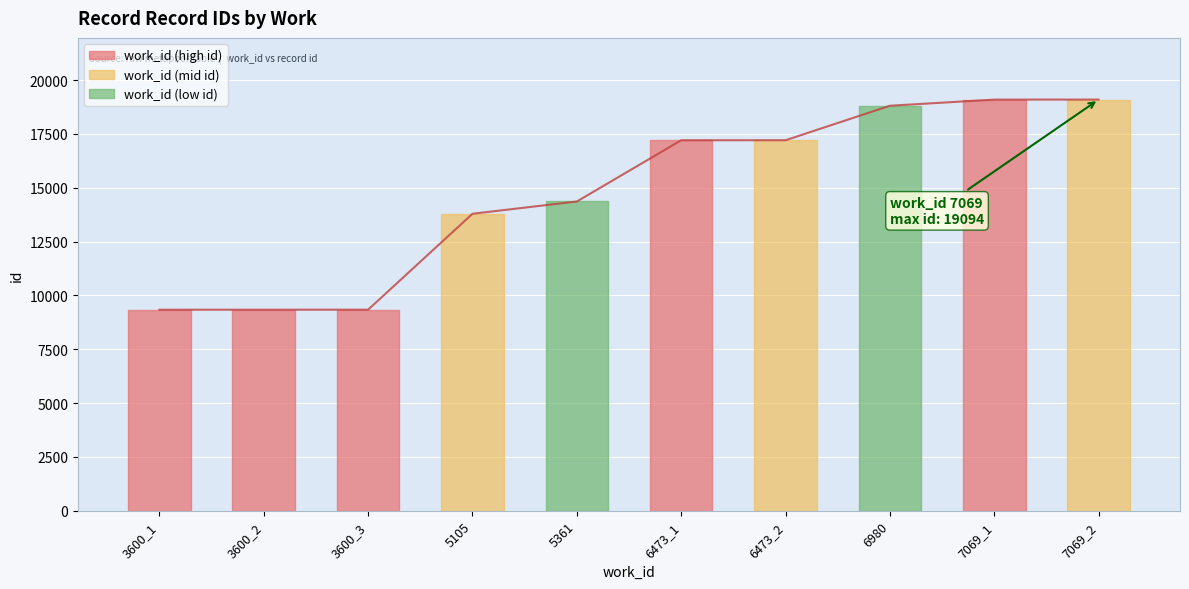

Count the number of values greater than 17205.

4